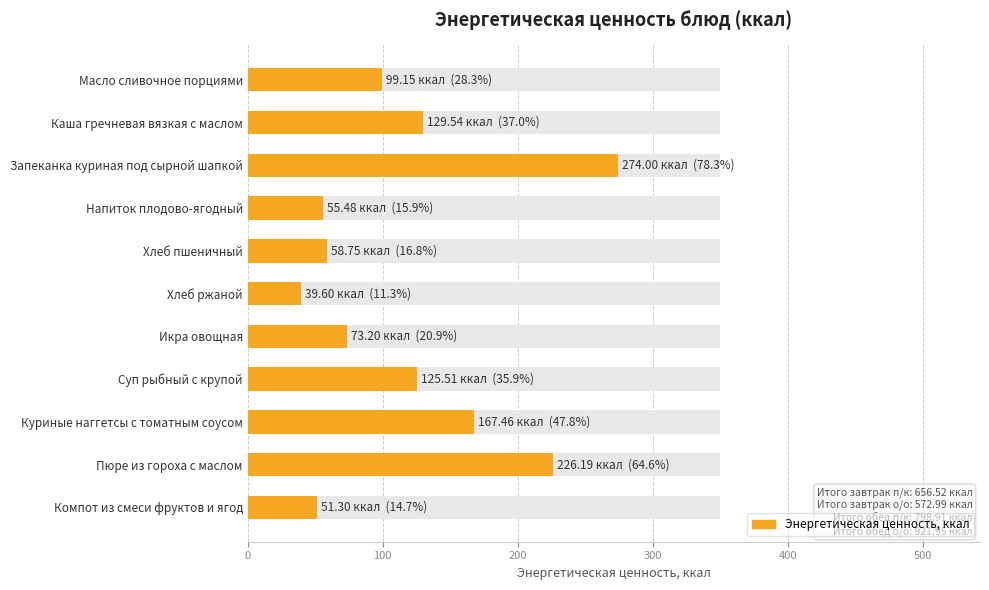

What is the minimum value shown in the chart?

39.6